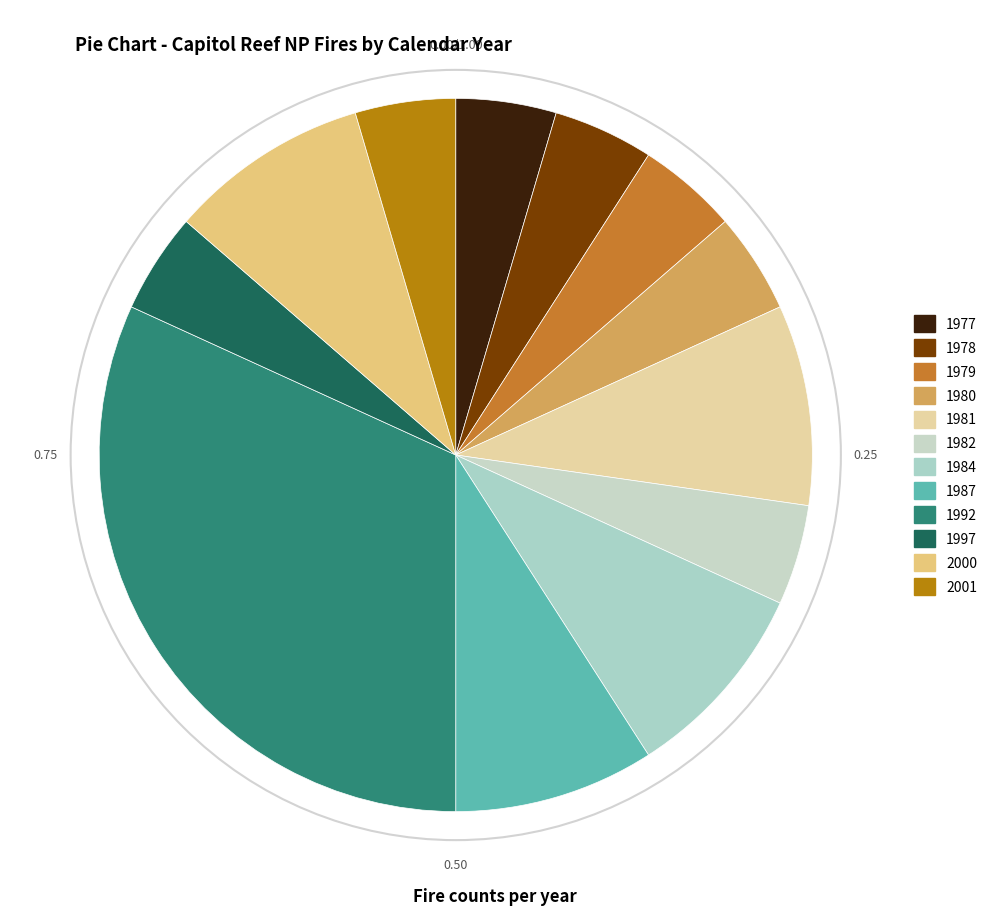

Is it true that 1982 is 5% of the pie?

True